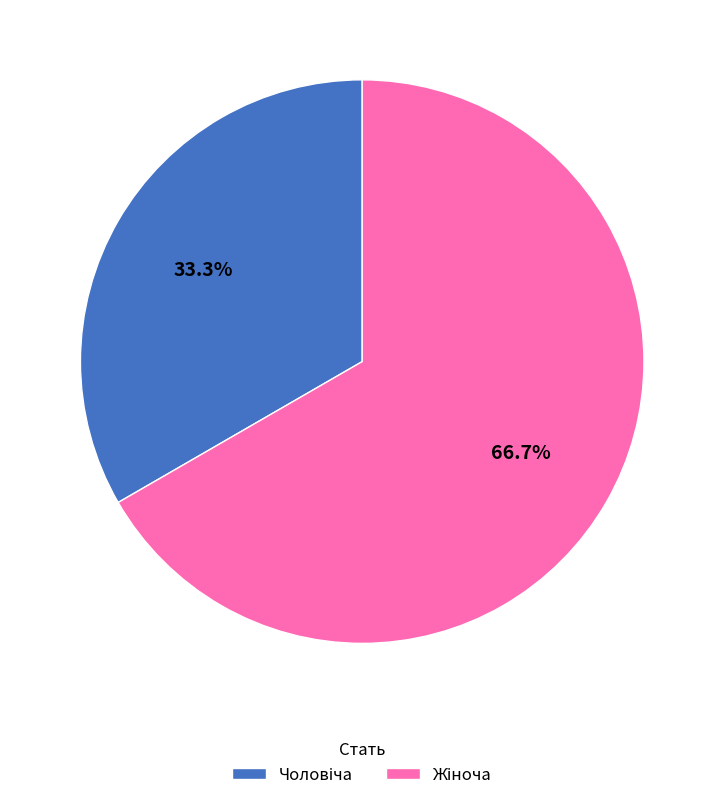

Is there any slice that represents more than half of the pie?

Yes